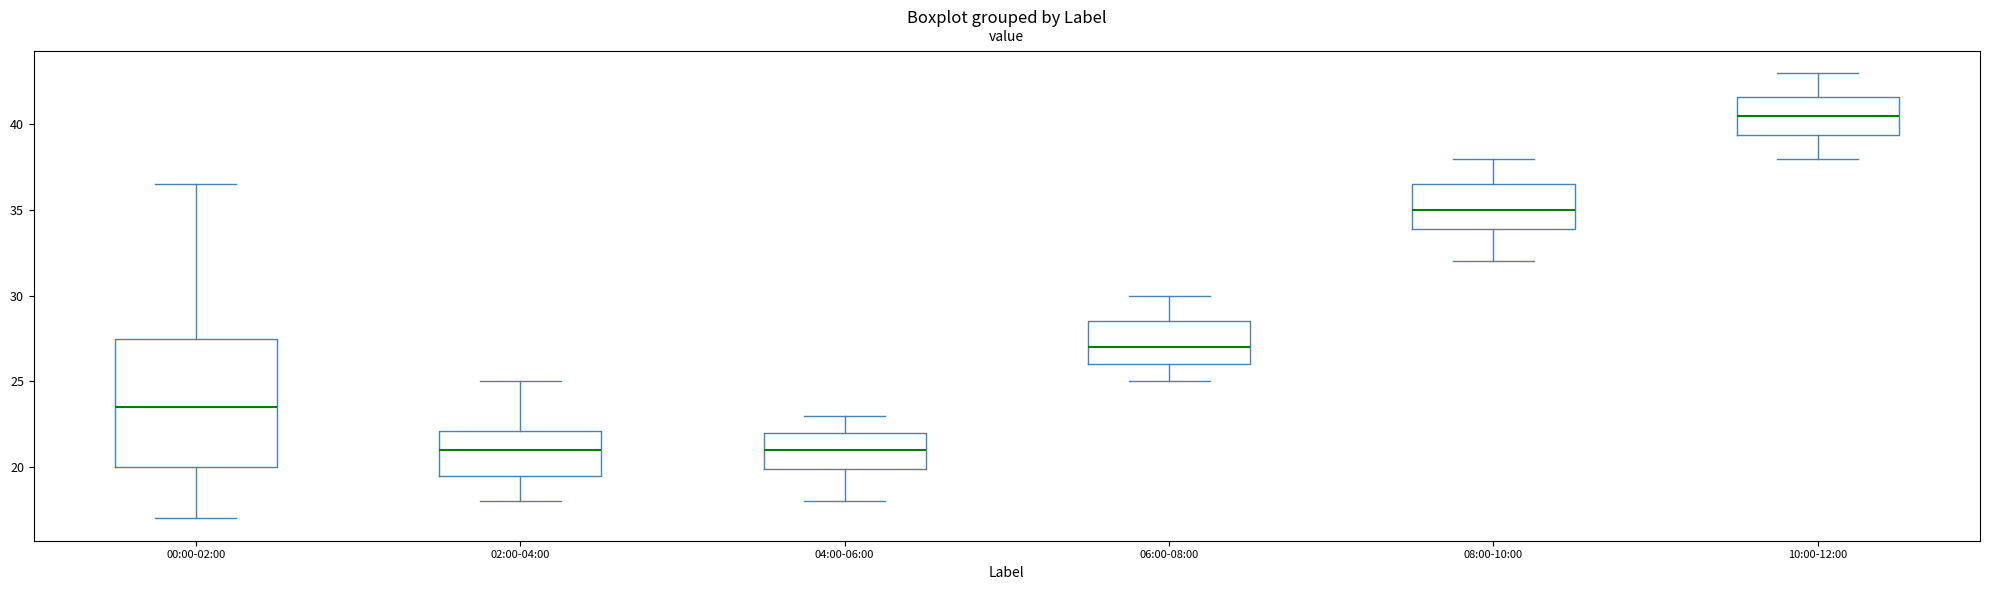

Reading left to right, transcribe this box plot: for each box, give where its median line is, the range the box spans, and where its two whiskers end, as read against the y-axis. The values are not printed on the chart, so give them approximately, as read against the axis.

00:00-02:00: median 23.5, box 20.0 to 27.5, whiskers 17.0 to 36.5
02:00-04:00: median 21.0, box 19.5 to 22.0, whiskers 18.0 to 25.0
04:00-06:00: median 21.0, box 20.0 to 22.0, whiskers 18.0 to 23.0
06:00-08:00: median 27.0, box 26.0 to 28.5, whiskers 25.0 to 30.0
08:00-10:00: median 35.0, box 34.0 to 36.5, whiskers 32.0 to 38.0
10:00-12:00: median 40.5, box 39.5 to 41.5, whiskers 38.0 to 43.0